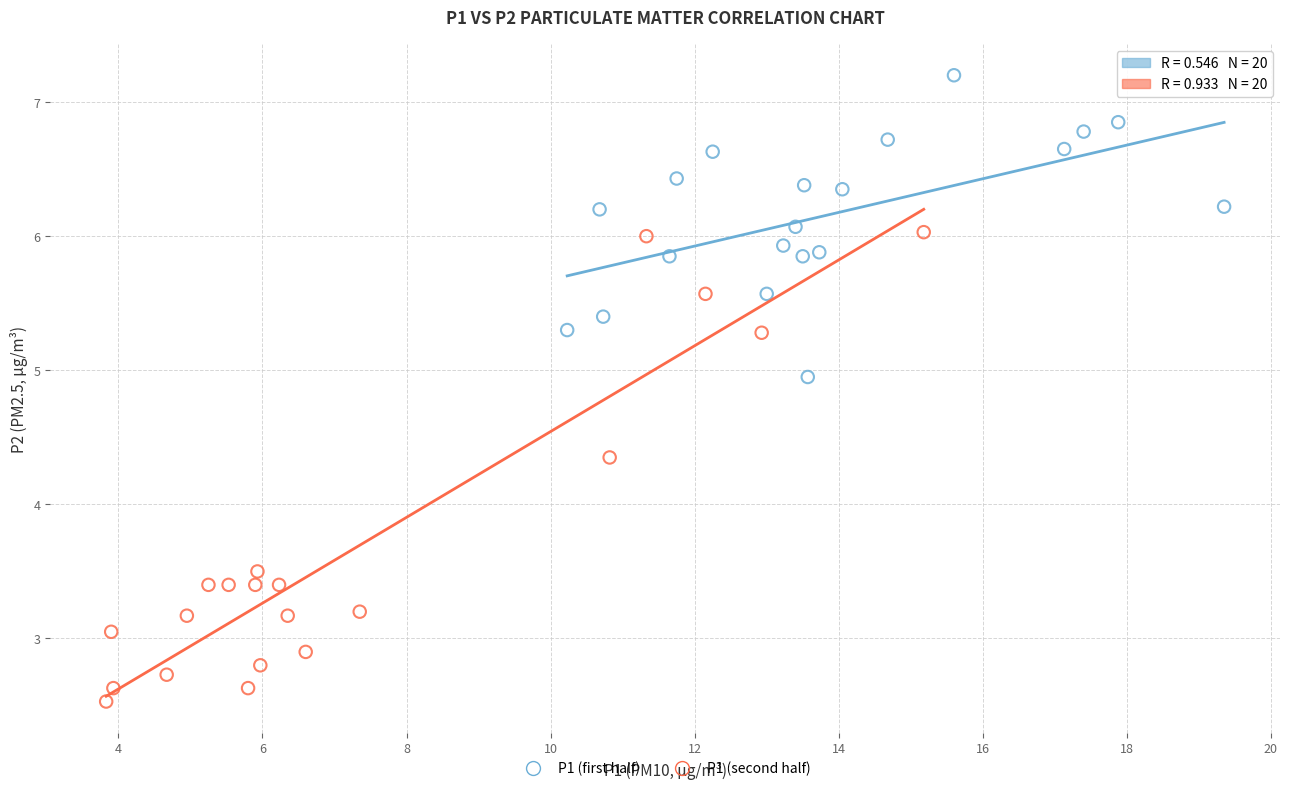

Which series reaches the maximum Y coordinate?

P1 (first half)